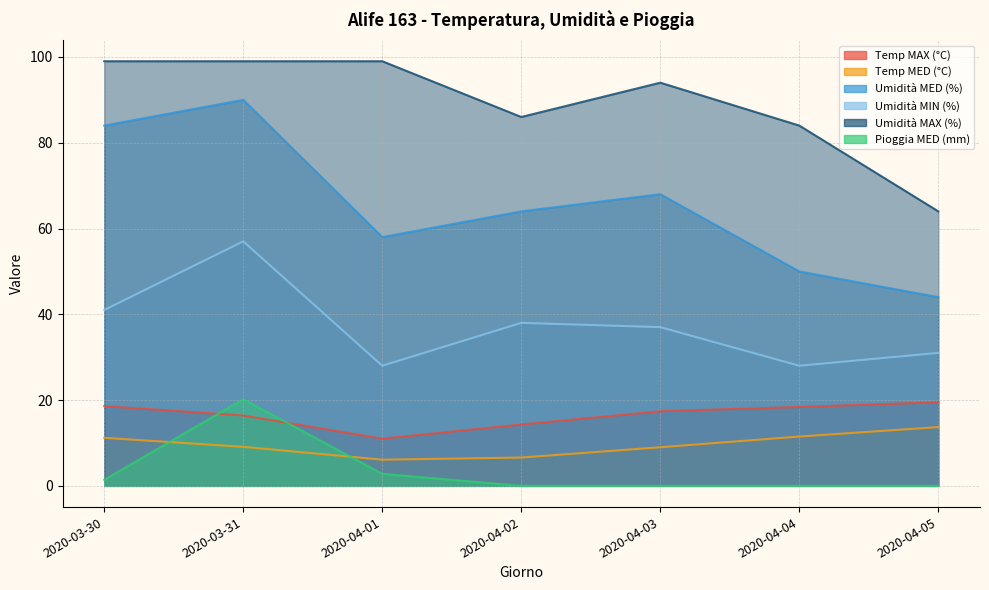

How many distinct data groups are displayed?

6